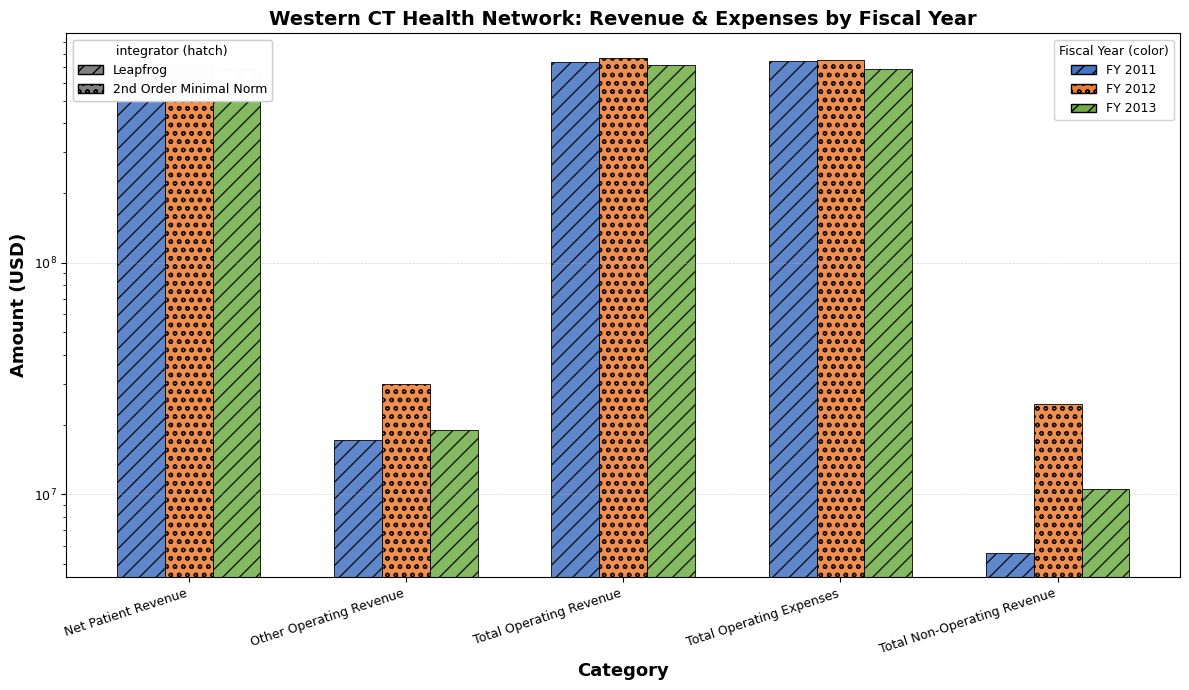

Rank the series by their maximum value, from lowest to highest.

FY 2013, FY 2011, FY 2012